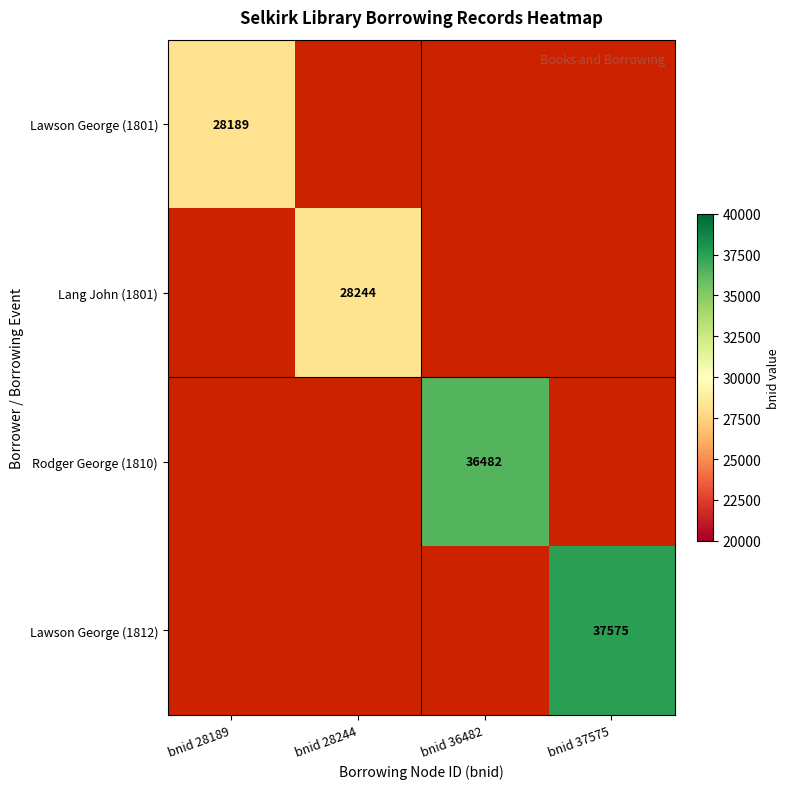

The Rodger George (1810) series shows 36482 at bnid 36482. True or false?

True